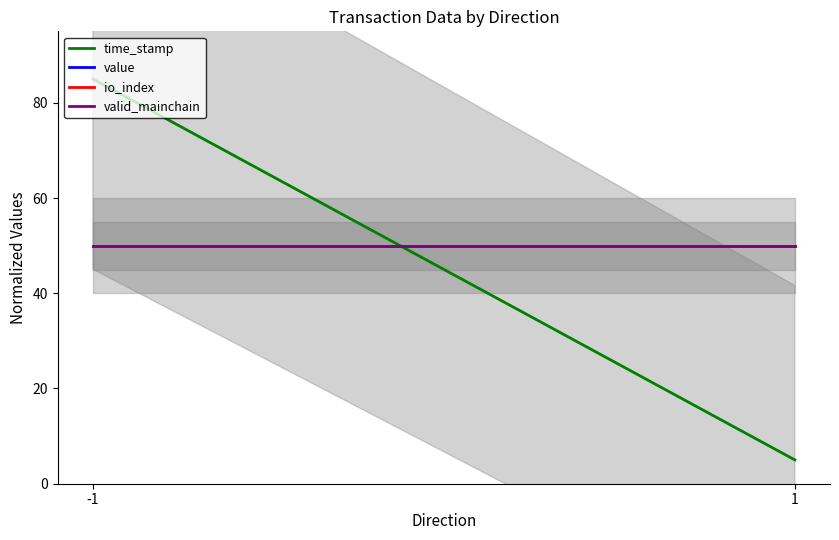

What is the value of the value point at the 1st from the left?

50